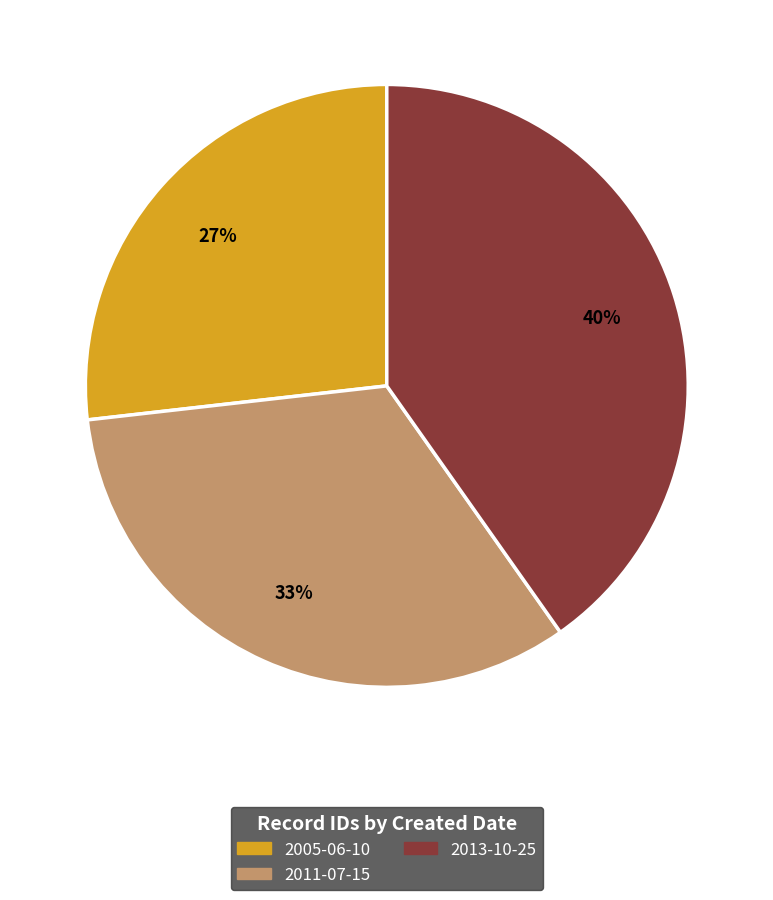

Do 2013-10-25 and 2005-06-10 together represent more than half of the pie?

Yes